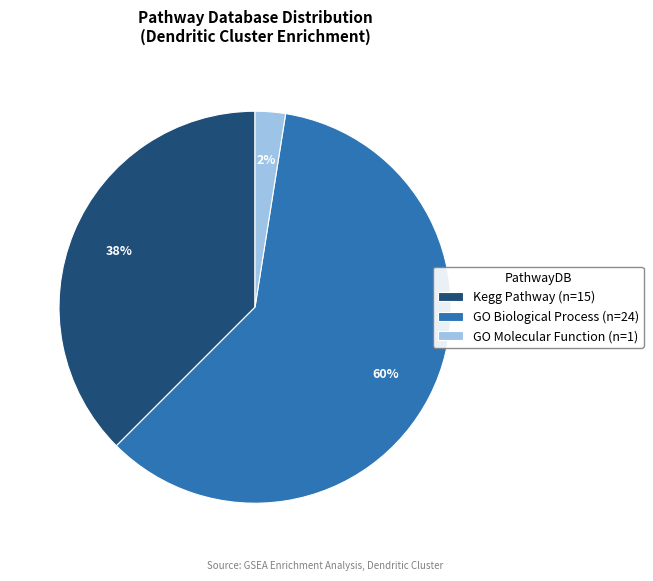

The Kegg Pathway (n=15) slice represents 32% of the pie. True or false?

False